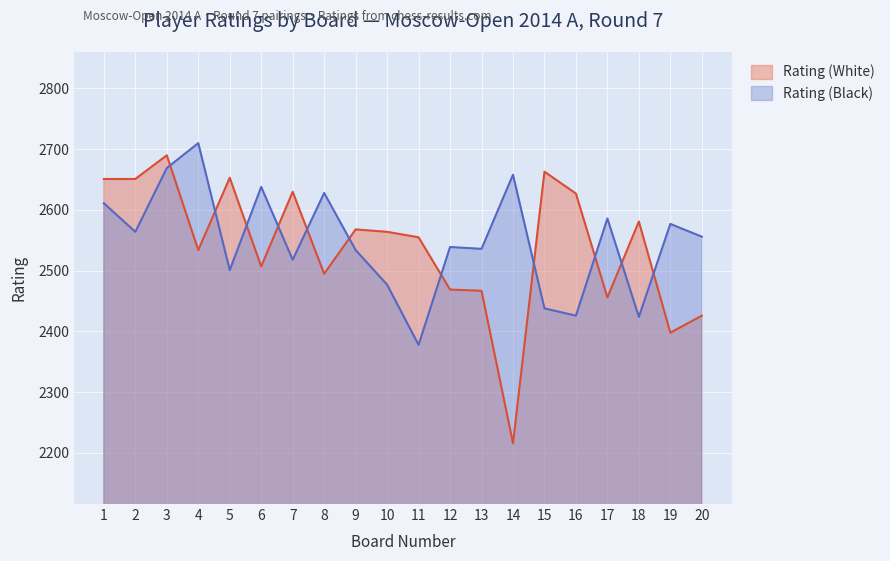

Is it true that Rating (White) equals 4095 at 1?

False